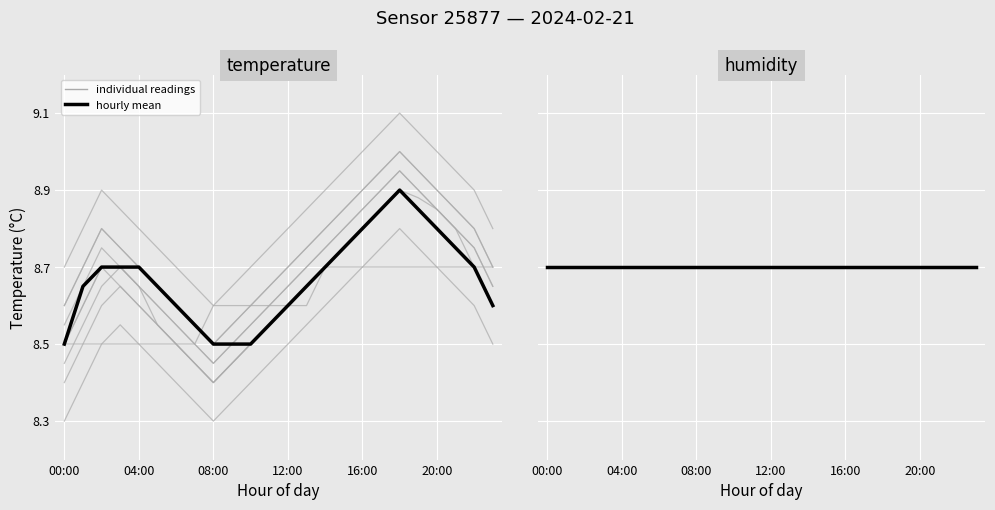

How many individual (temperature) values are between 8 and 9?

24